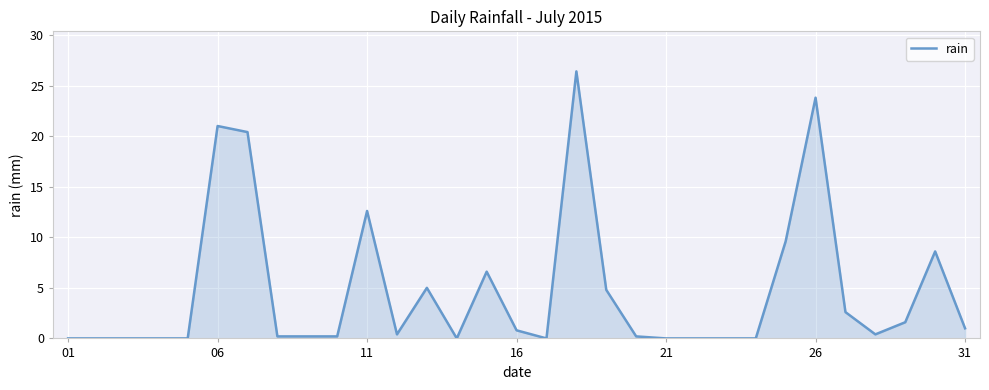

What is the average value?

4.7